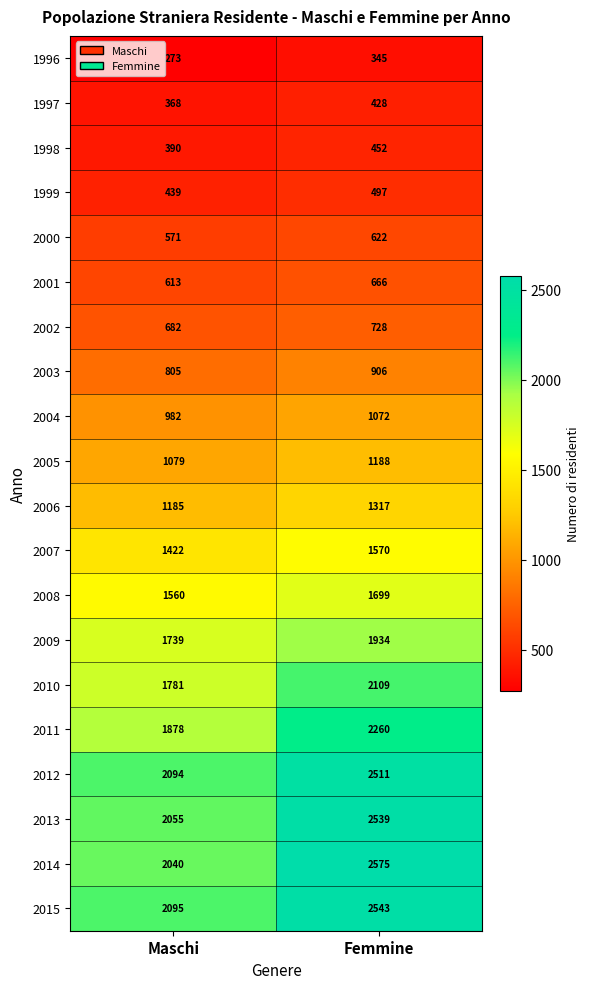

What is the difference between the maximum and minimum values in the 2009 series?

195